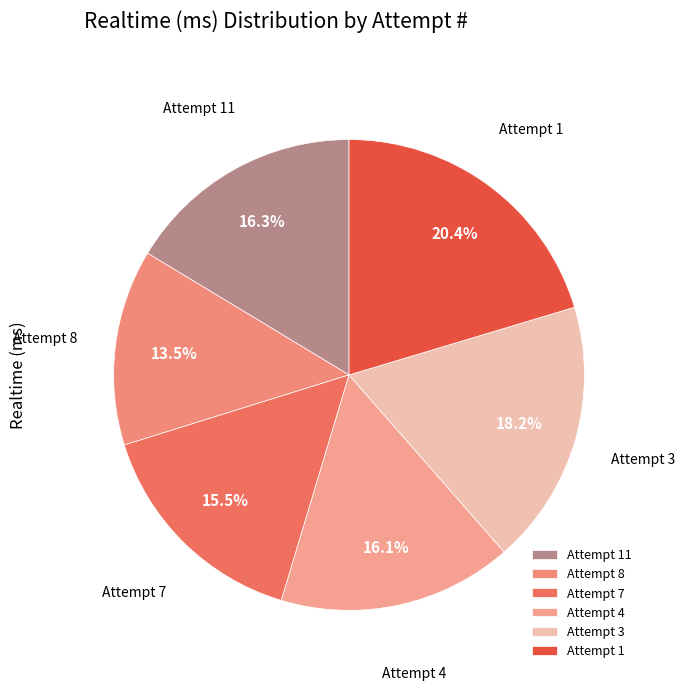

To the nearest percent, what portion does Attempt 3 represent?

18%